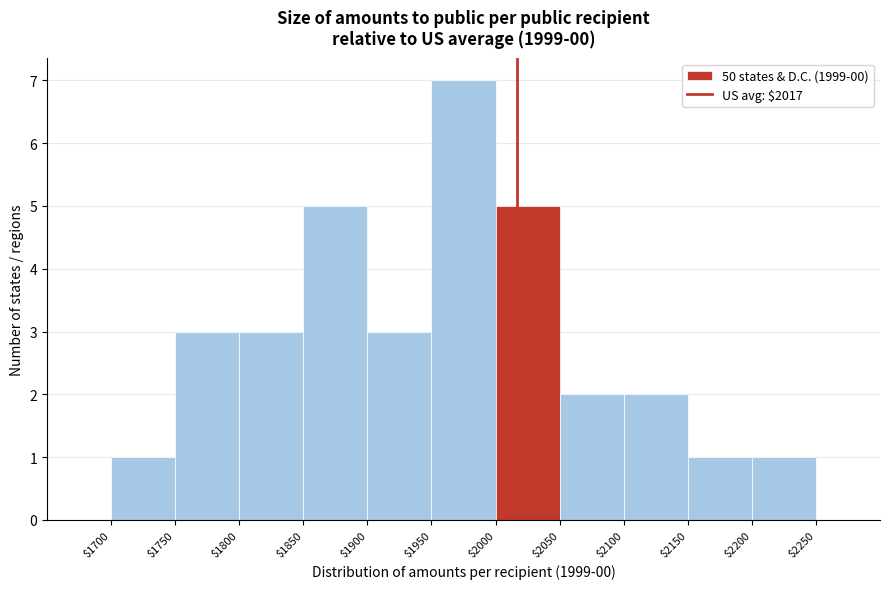

Reading left to right, list every bar in this chart as the range it spans on the x-axis followed by its height. The values are not printed on the chart, so give them approximately, as read against the axis.

$1700 to $1750: 1
$1750 to $1800: 3
$1800 to $1850: 3
$1850 to $1900: 5
$1900 to $1950: 3
$1950 to $2000: 7
$2000 to $2050: 5
$2050 to $2100: 2
$2100 to $2150: 2
$2150 to $2200: 1
$2200 to $2250: 1